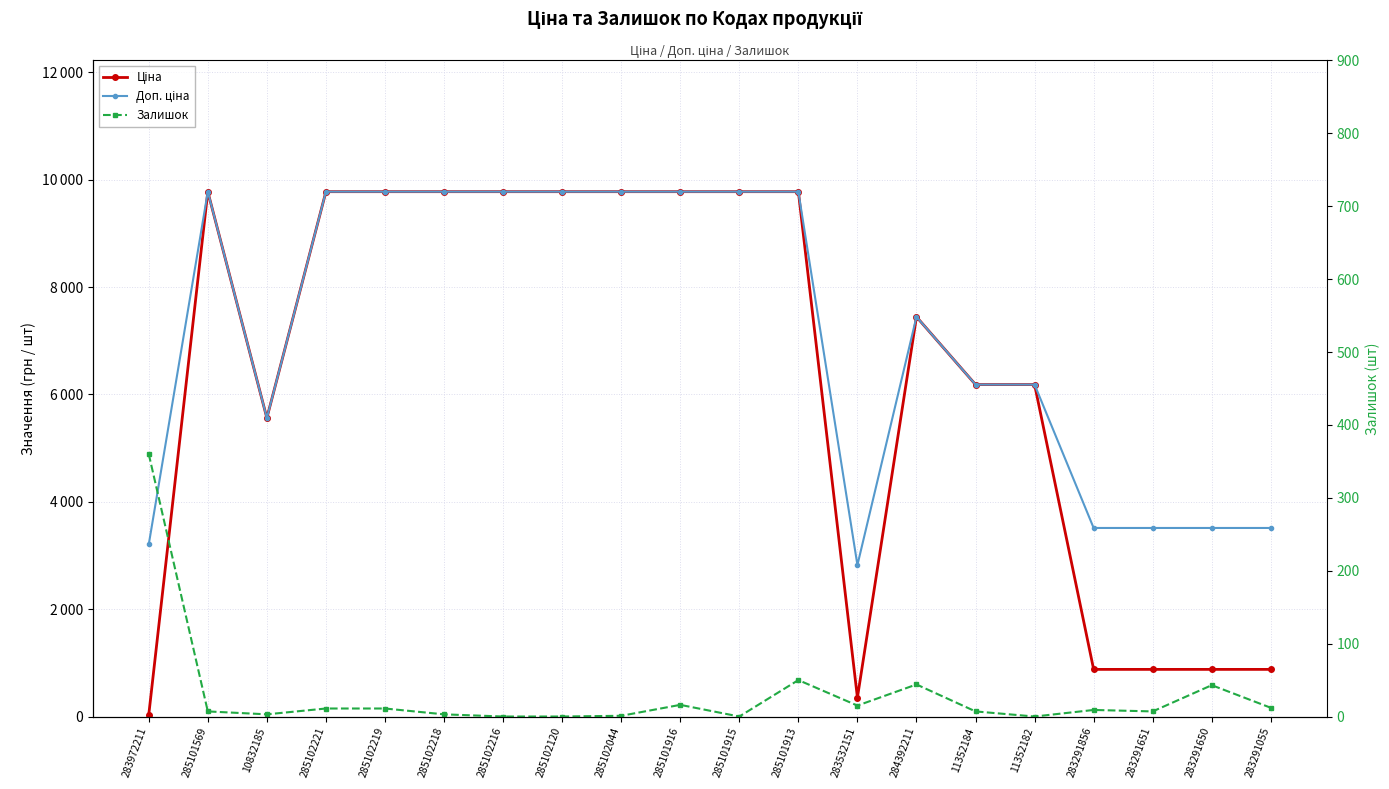

Where is Залишок nearest to the value 180?

285101913